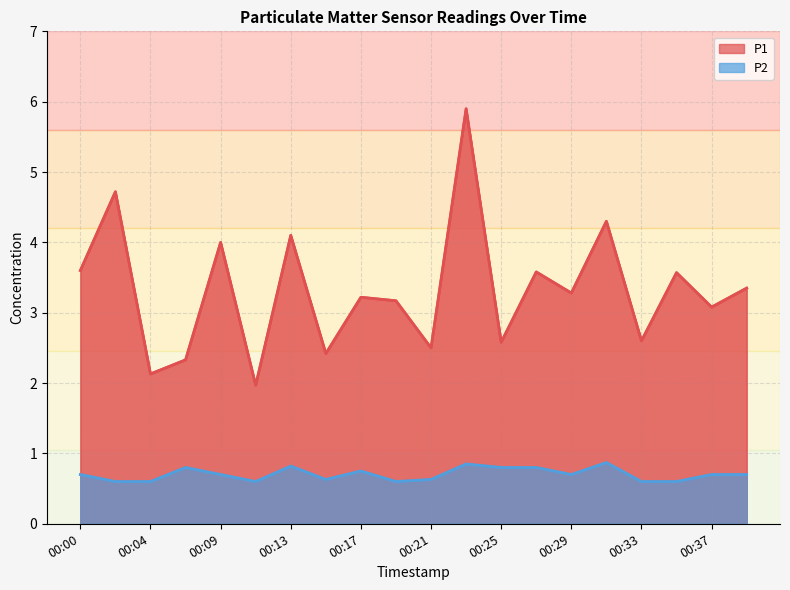

At which label does P2 reach its peak?

00:31